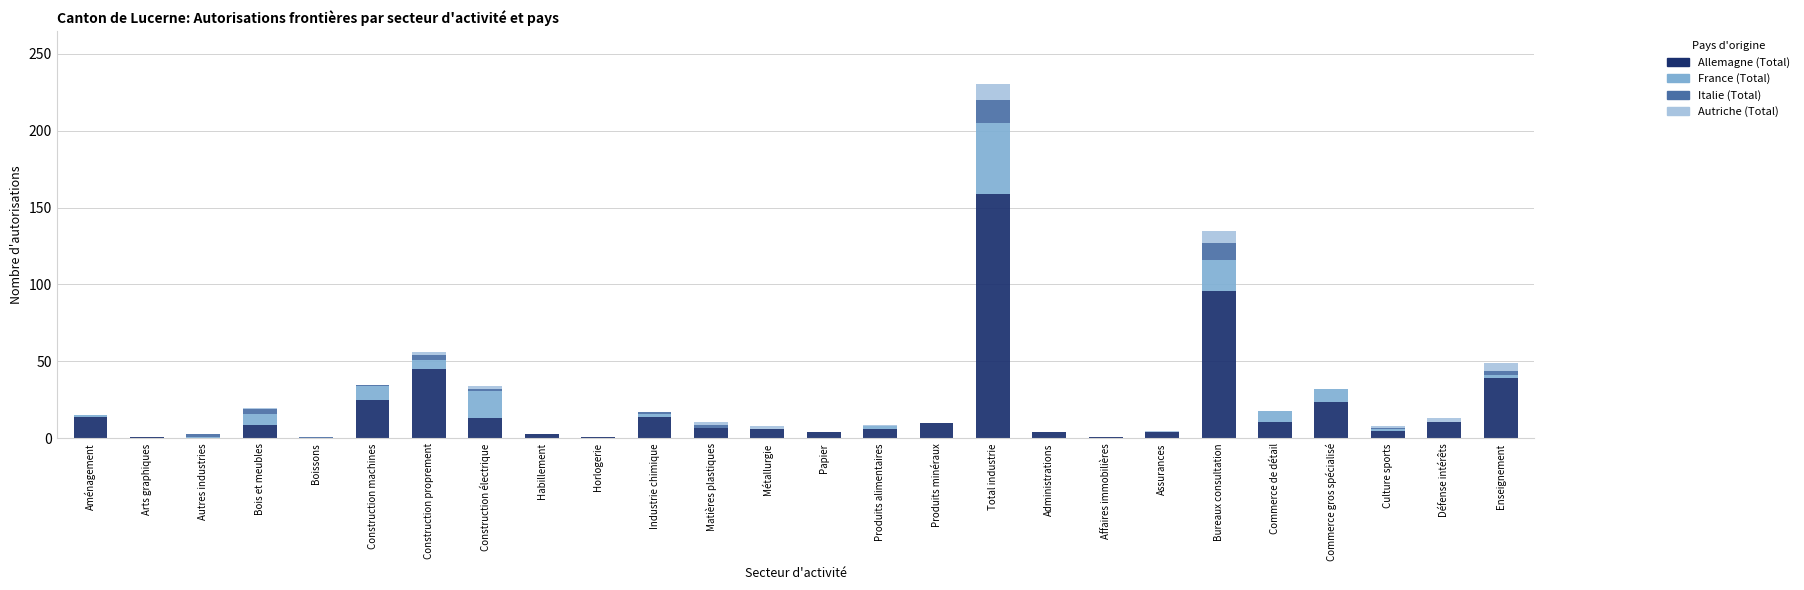

What is the highest value of the Allemagne (Total) series?

159